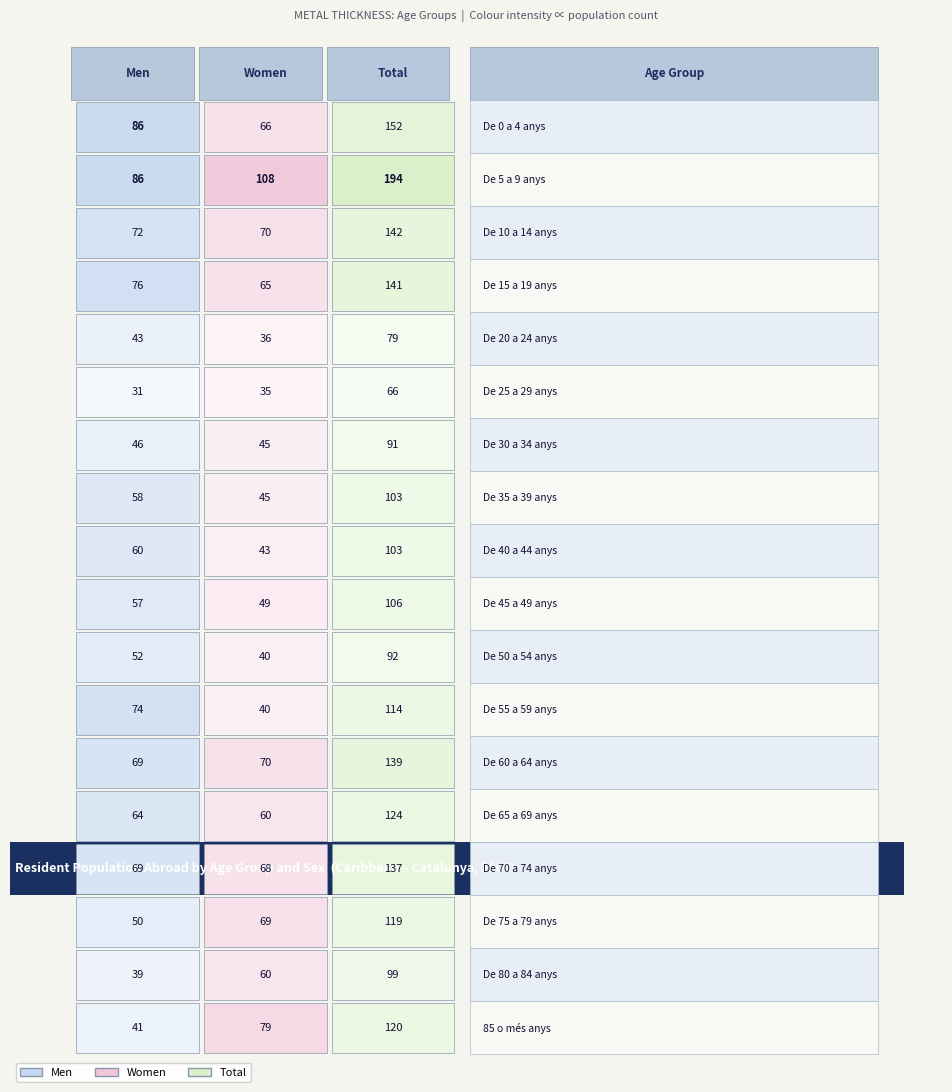

The Women series shows 43 at De 40 a 44 anys. True or false?

True